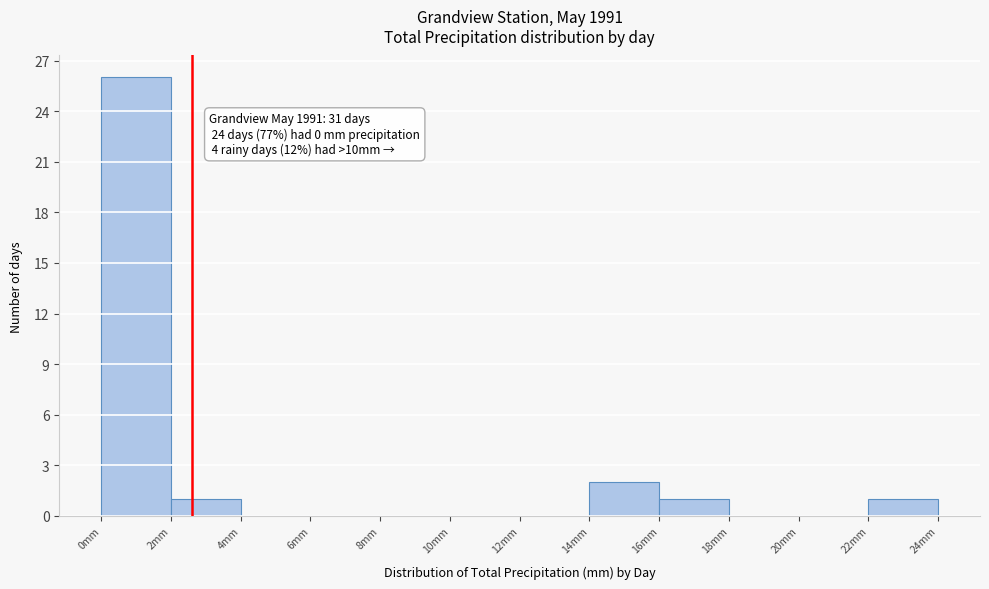

Over which range of the x-axis is the bar tallest?

0 to 2